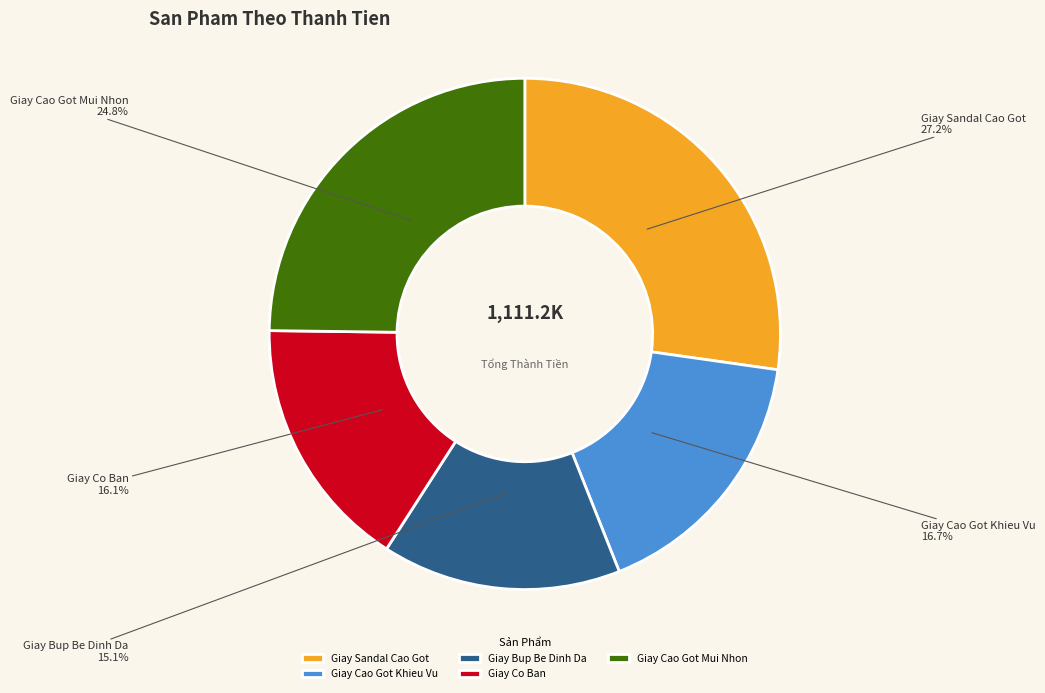

Rank the categories by value from lowest to highest.

Giay Bup Be Dinh Da, Giay Co Ban, Giay Cao Got Khieu Vu, Giay Cao Got Mui Nhon, Giay Sandal Cao Got